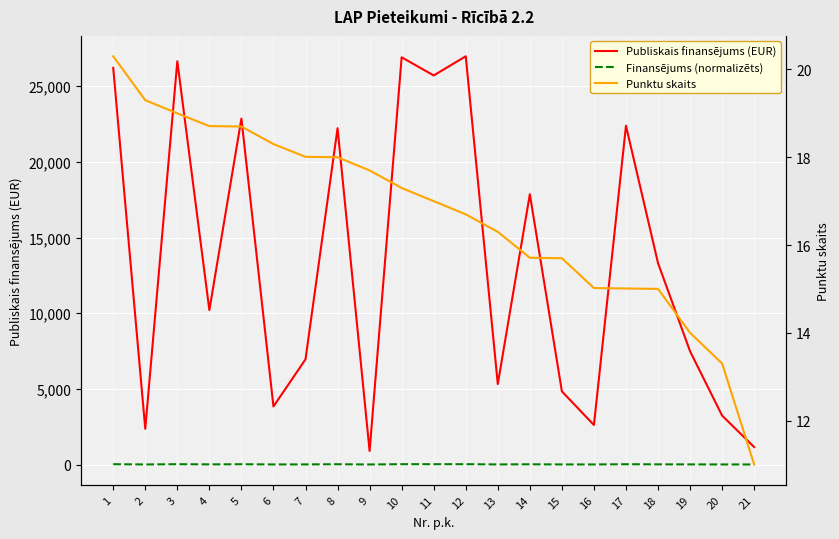

How many data points in Punktu skaits are less than 17?

10